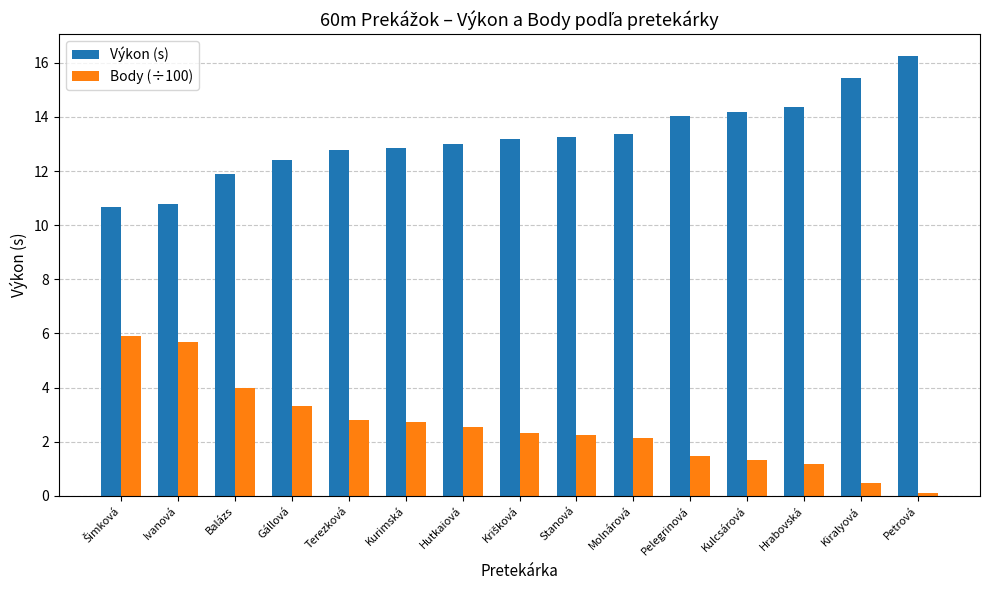

What is the spread (max minus min) of values at Hrabovská?

13.2